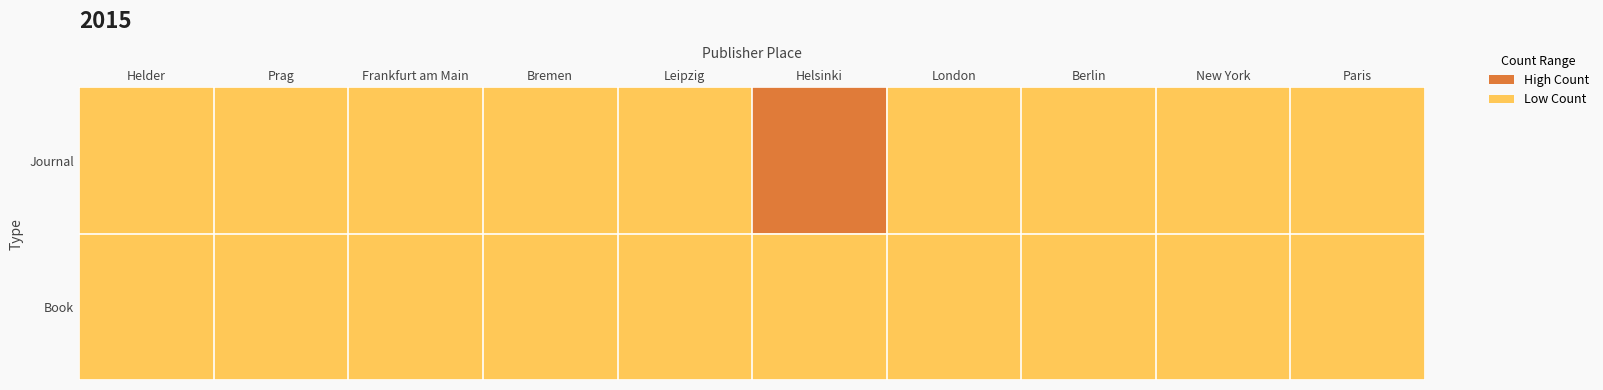

Reading left to right, list all the values displayed in this chart.

Journal: Helder=1	Prag=1	Frankfurt am Main=4	Bremen=13	Leipzig=0	Helsinki=34	London=8	Berlin=5	New York=6	Paris=3
Book: Helder=0	Prag=0	Frankfurt am Main=0	Bremen=0	Leipzig=1	Helsinki=0	London=2	Berlin=1	New York=1	Paris=1